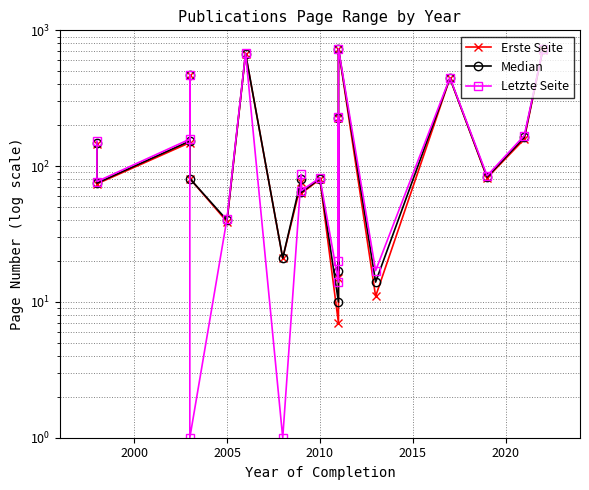

Reading left to right, list all the values displayed in this chart.

Erste Seite: 146	74	149	467	81	39	670	21	76	63	80	7	226	15	728	11	443	82	158	721
Median: 149	75	153	469	81	40	675	21	81	64	81	10	228	17	730	14	445	83	163	723
Letzte Seite: 153	77	158	472	1	41	680	1	87	66	82	14	231	20	733	17	448	85	168	726